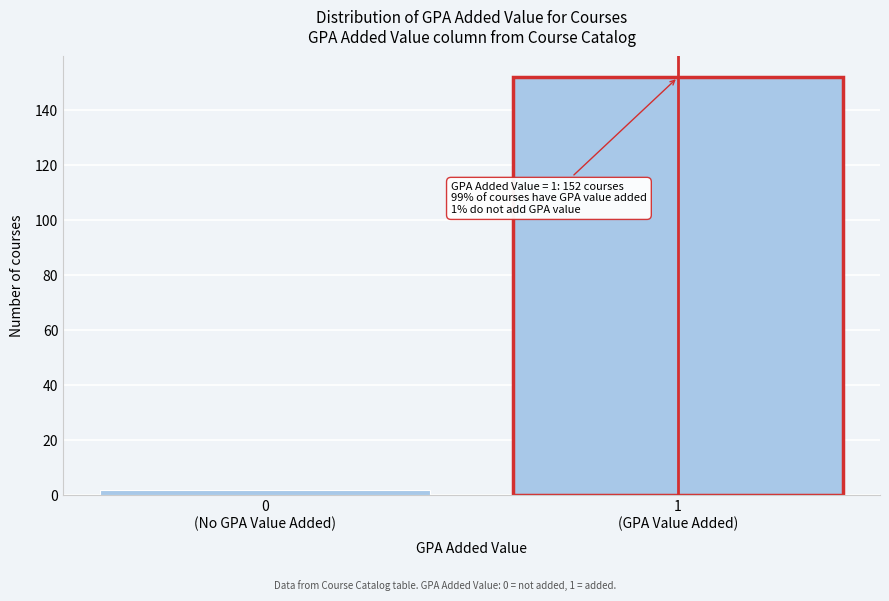

Reading left to right, extract all data points from this chart.

2	152